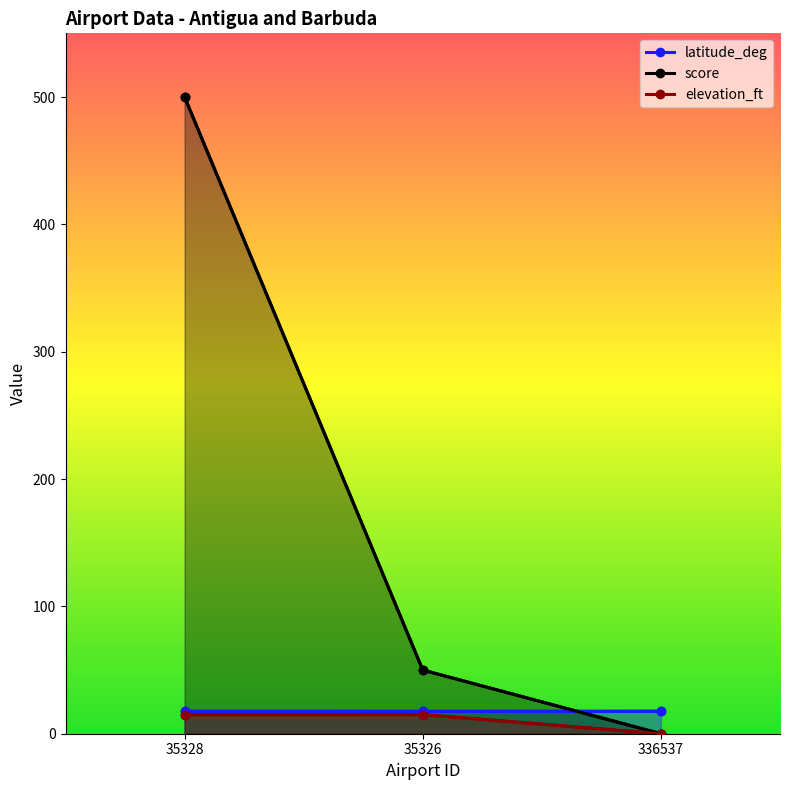

Rank the series by their maximum value, from lowest to highest.

elevation_ft, latitude_deg, score